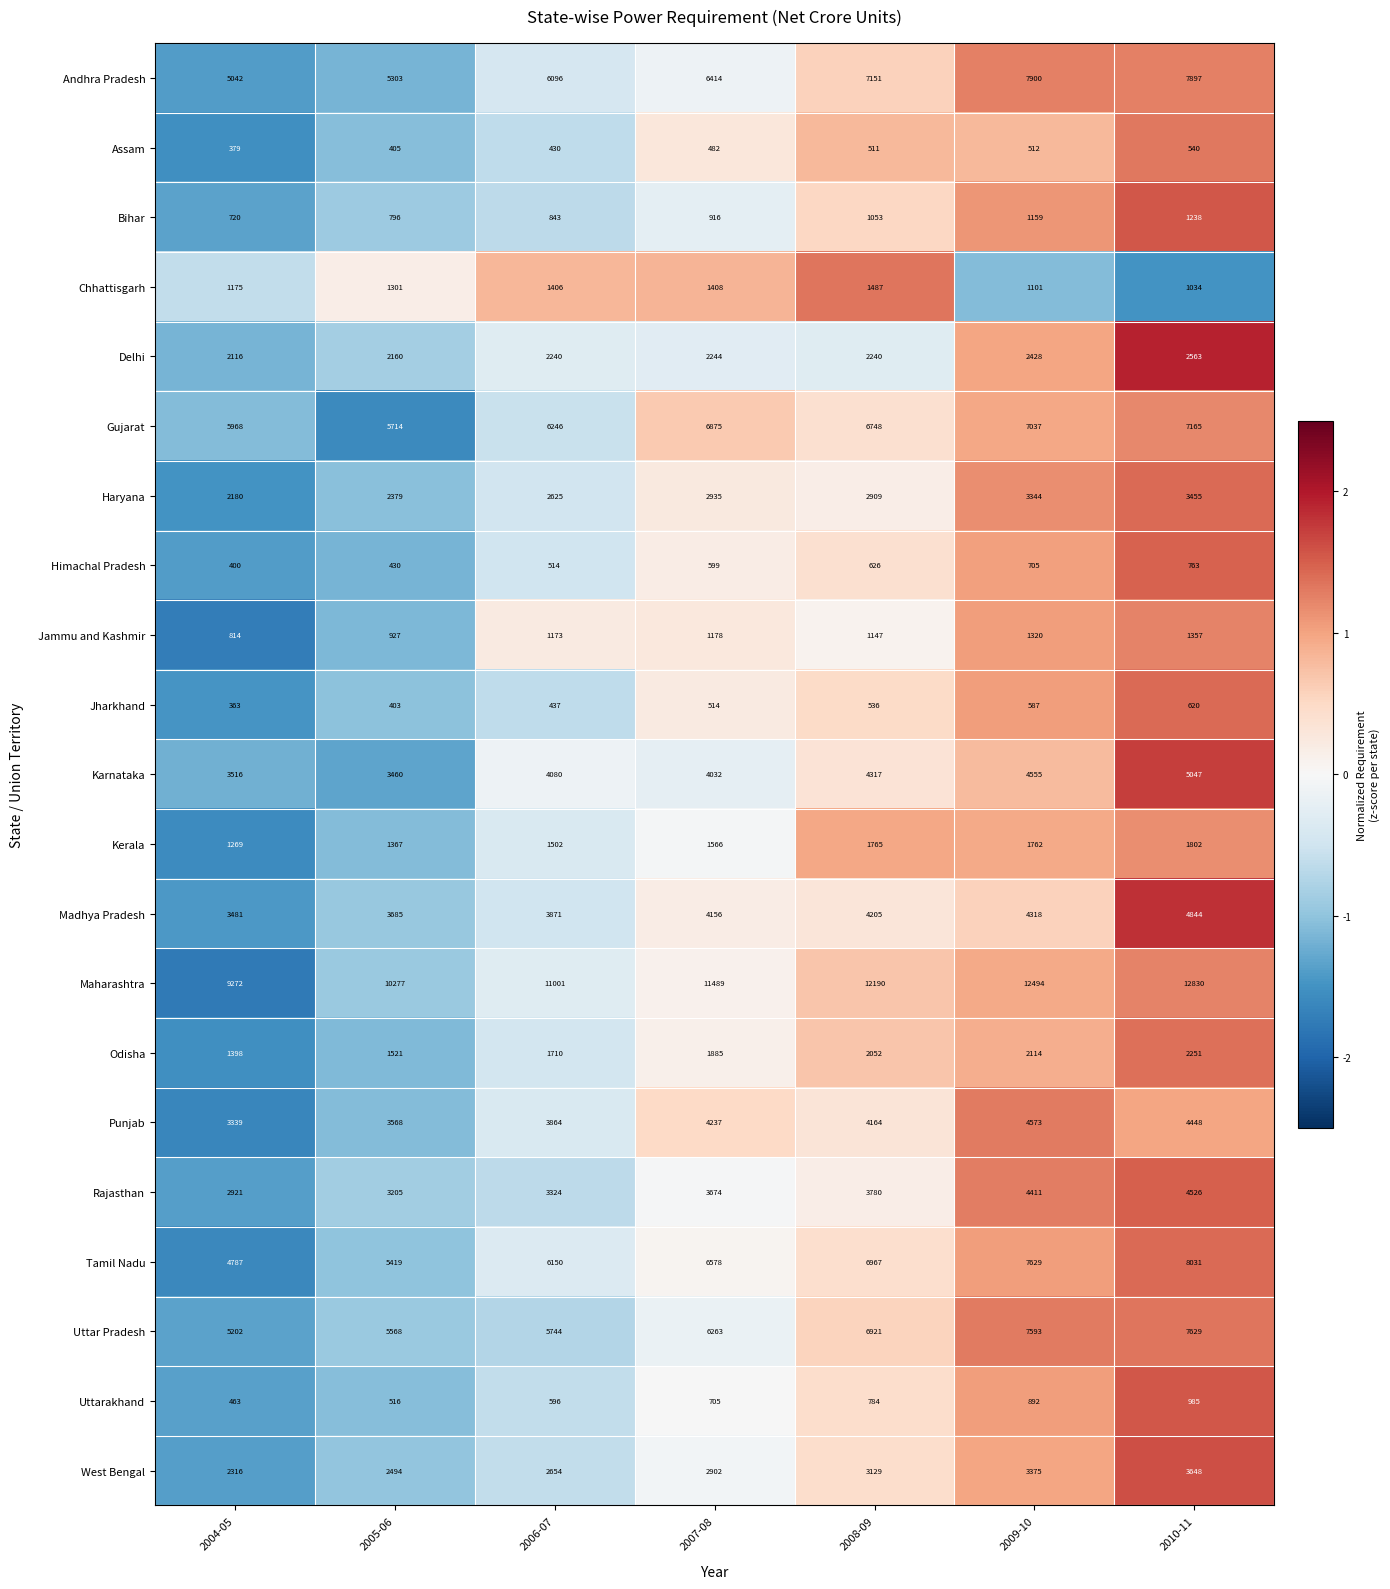

What is the greatest value displayed?

12830